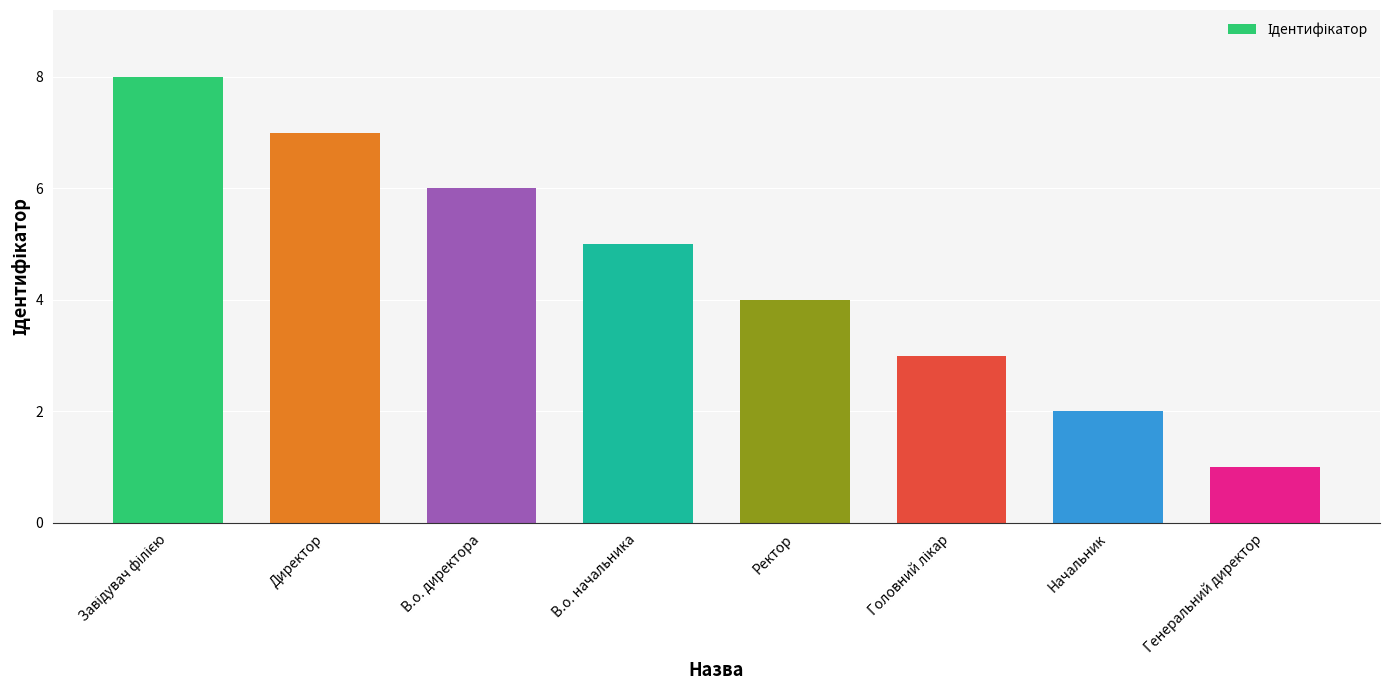

What position from the right is Начальник?

2